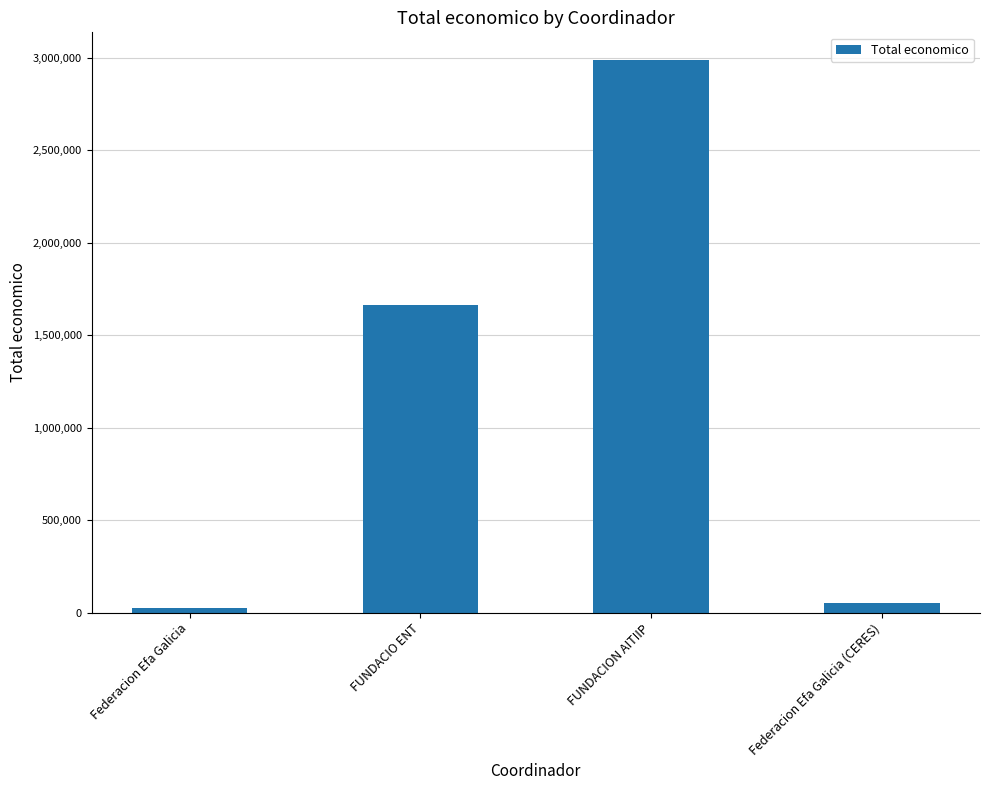

Rank the categories by value from highest to lowest.

FUNDACION AITIIP, FUNDACIO ENT, Federacion Efa Galicia (CERES), Federacion Efa Galicia